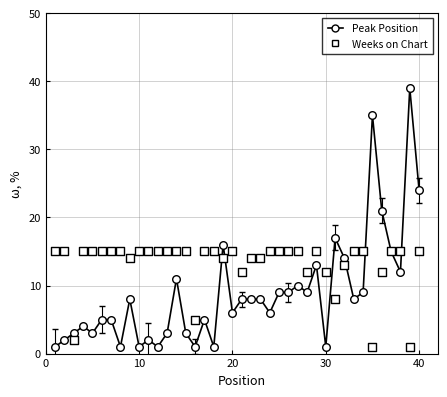

At how many categories does at least one series exceed 7?

38